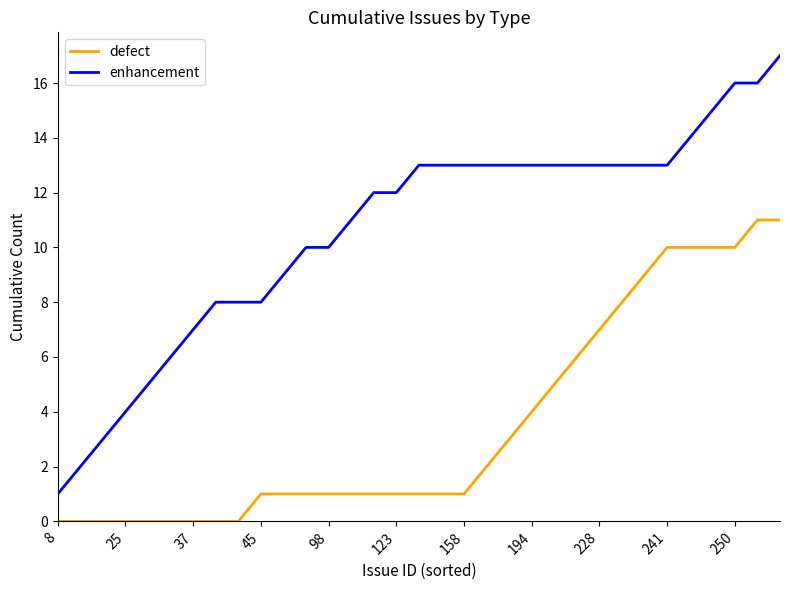

List the series in order of their overall mean, highest first.

enhancement, defect